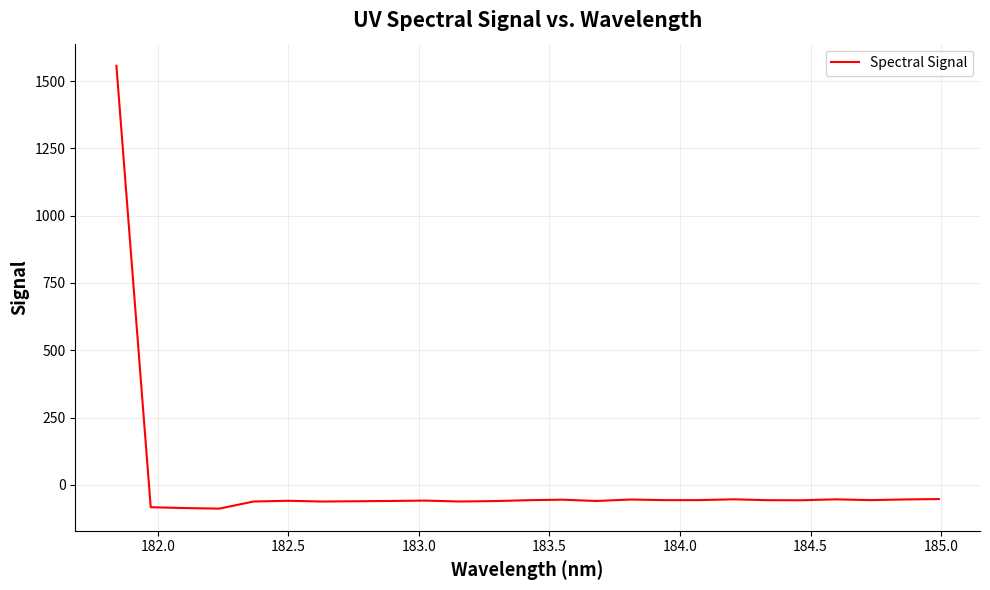

How many lines are shown in the chart?

1